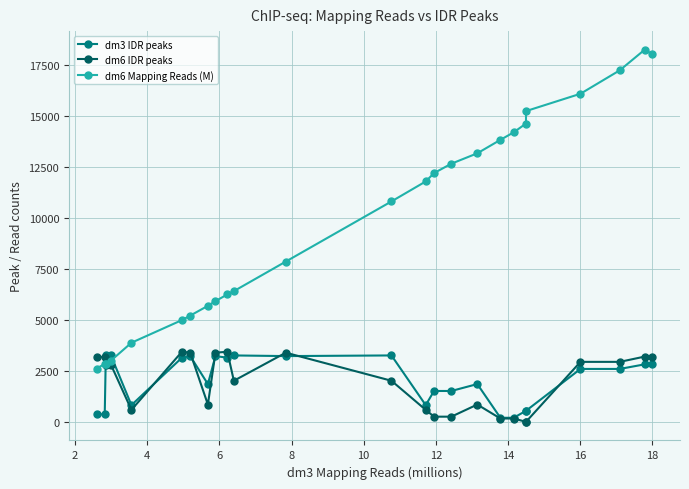

What is the highest value of the dm3 IDR peaks series?

3263